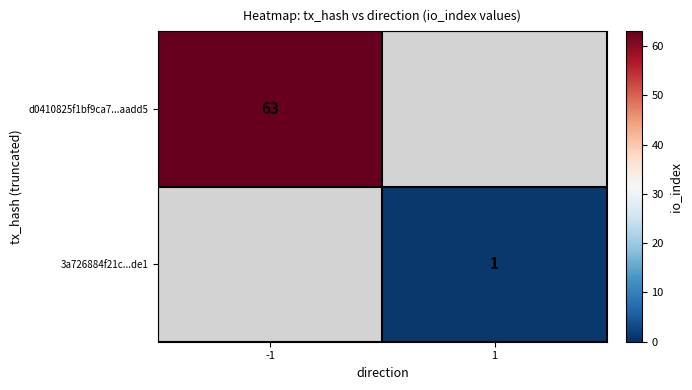

The value of 3a726884f21c...de1 at 1 is 2. True or false?

False